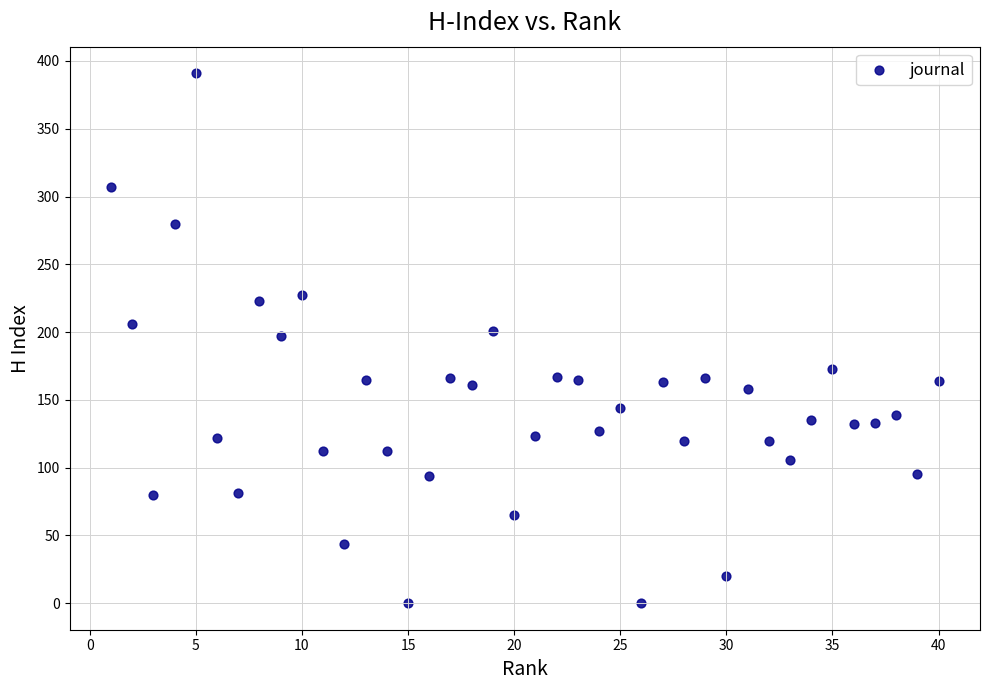

What is the range of Y values (max minus min)?

391